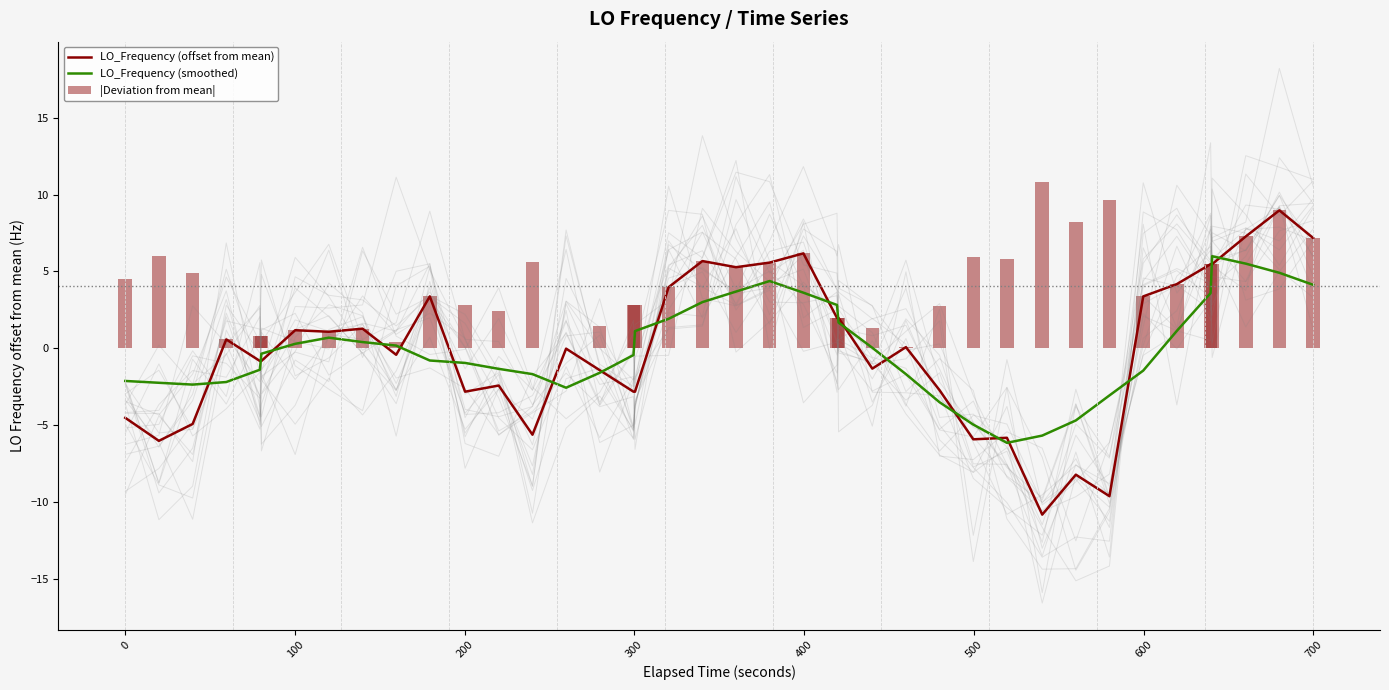

What is the maximum value for LO_Frequency (smoothed)?

6.0